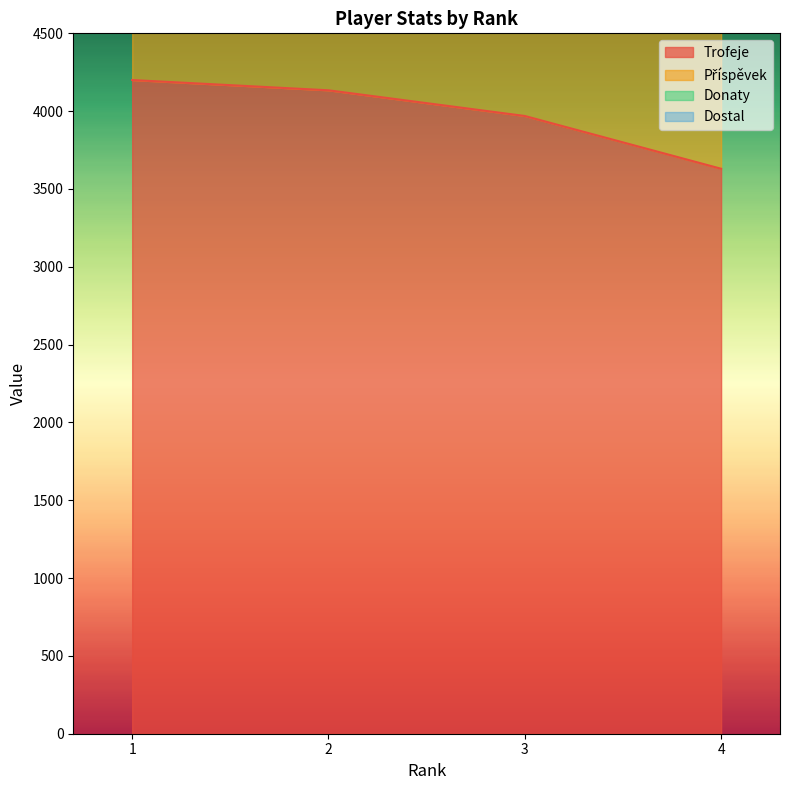

Which category has the highest value across all series?

1